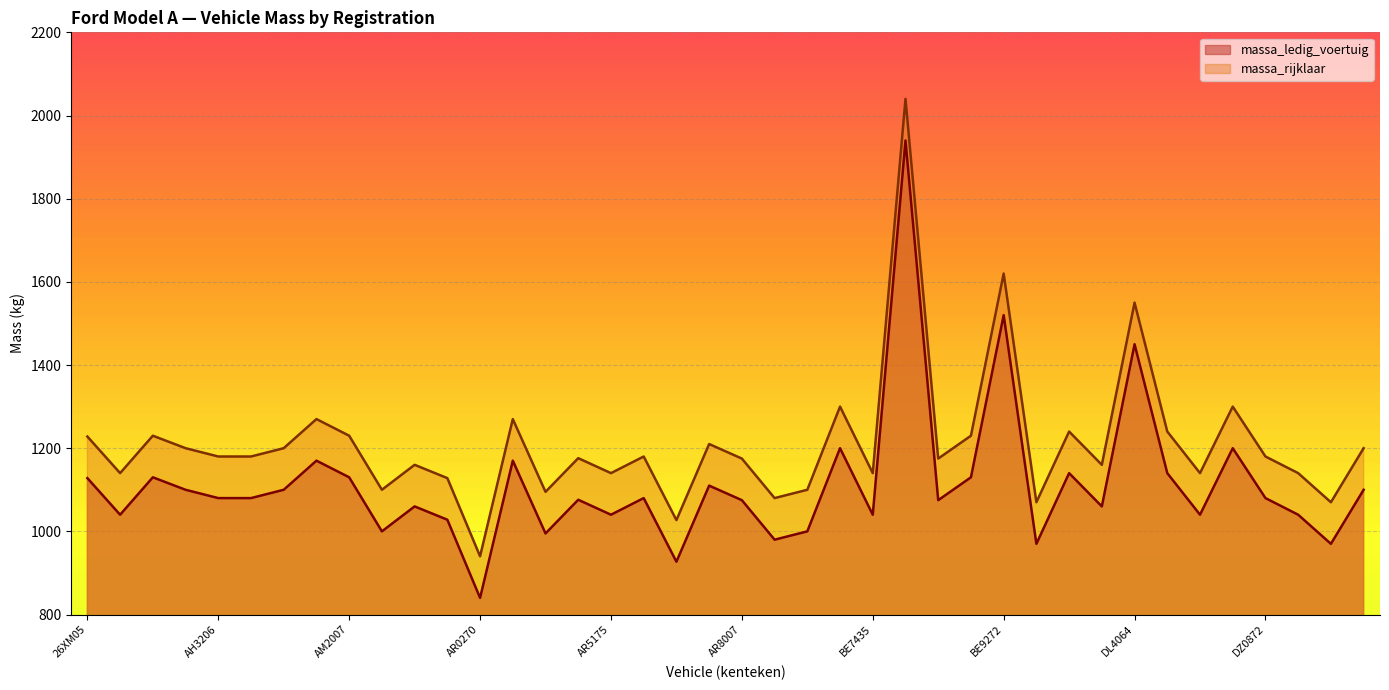

What is the total value across all series at AM8018?

2156